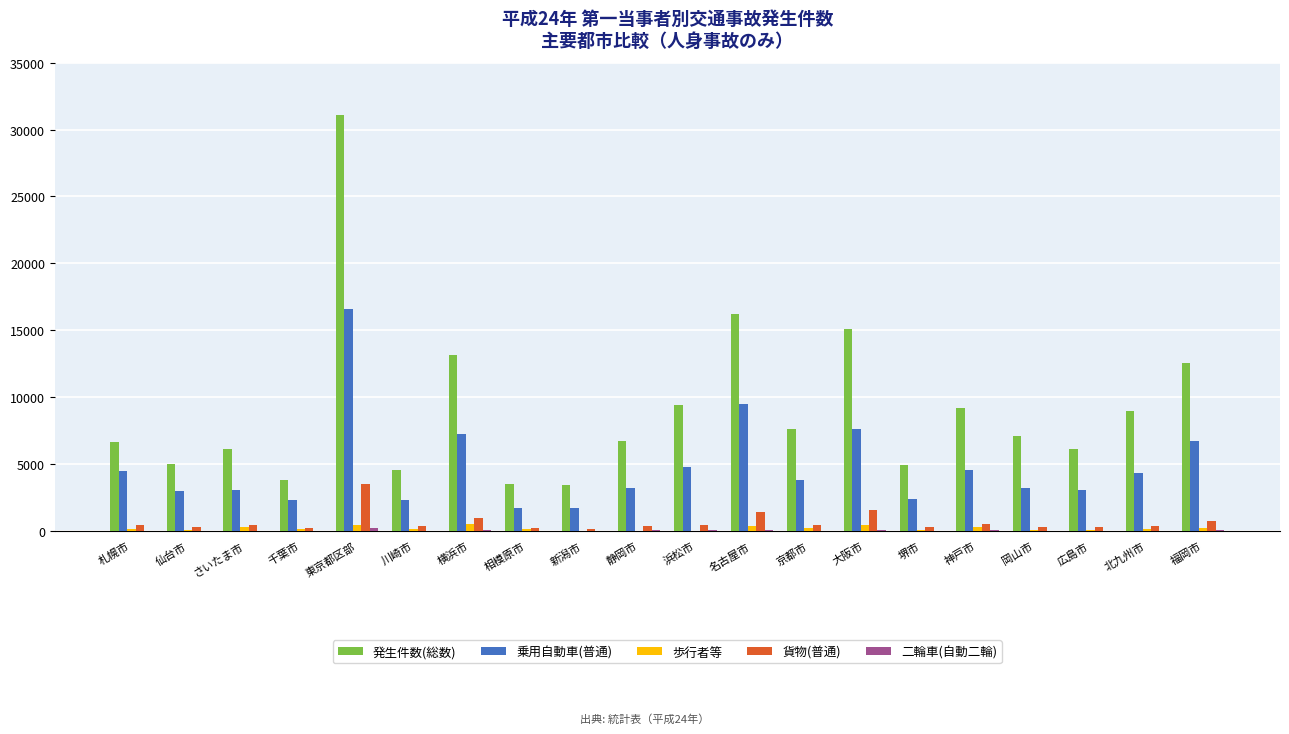

What is the sum of all 乗用自動車(普通) values?

95672